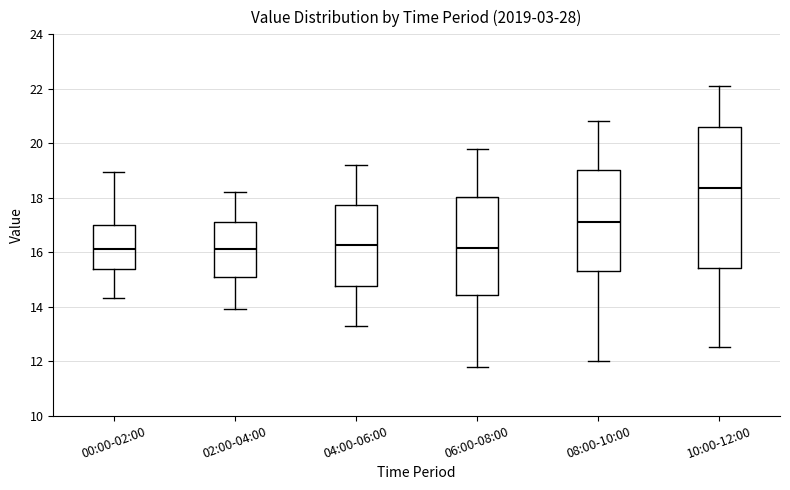

Where is the upper edge of the box for 10:00-12:00 on the y-axis? The values are not printed on the chart, so give them approximately, as read against the axis.

20.6